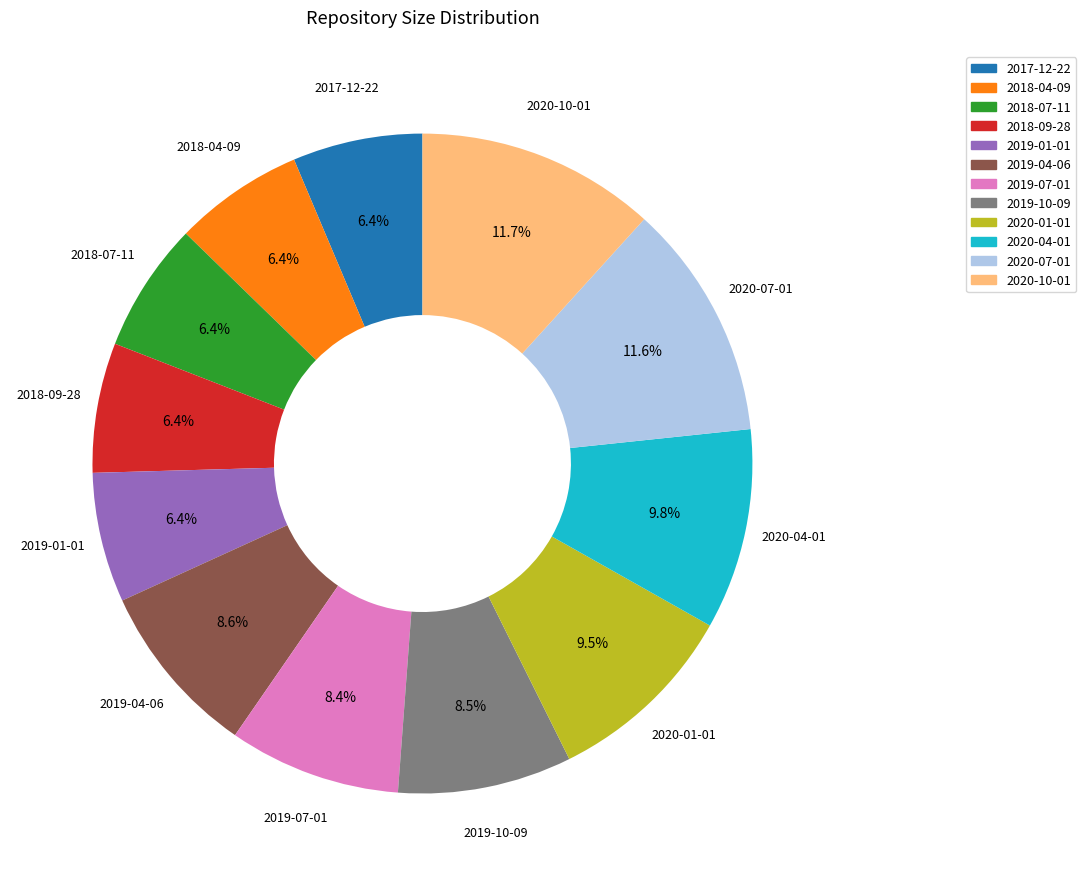

Does 2019-04-06 represent more than half of the total?

No